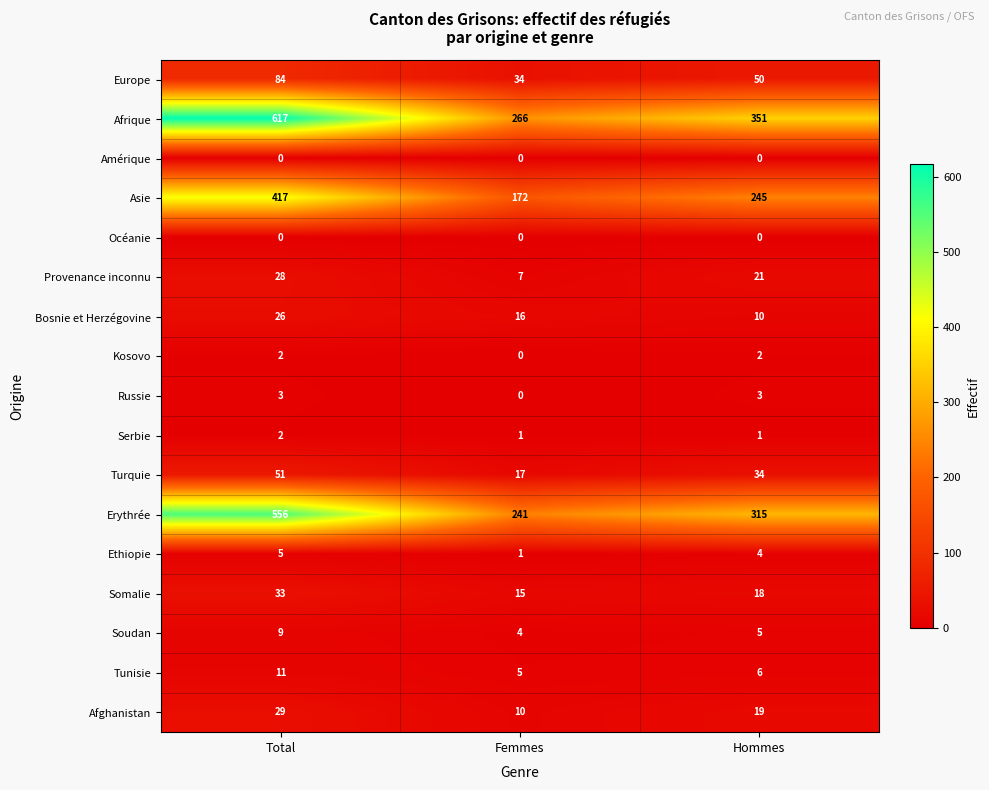

What is the total value across all series at Total?

1873